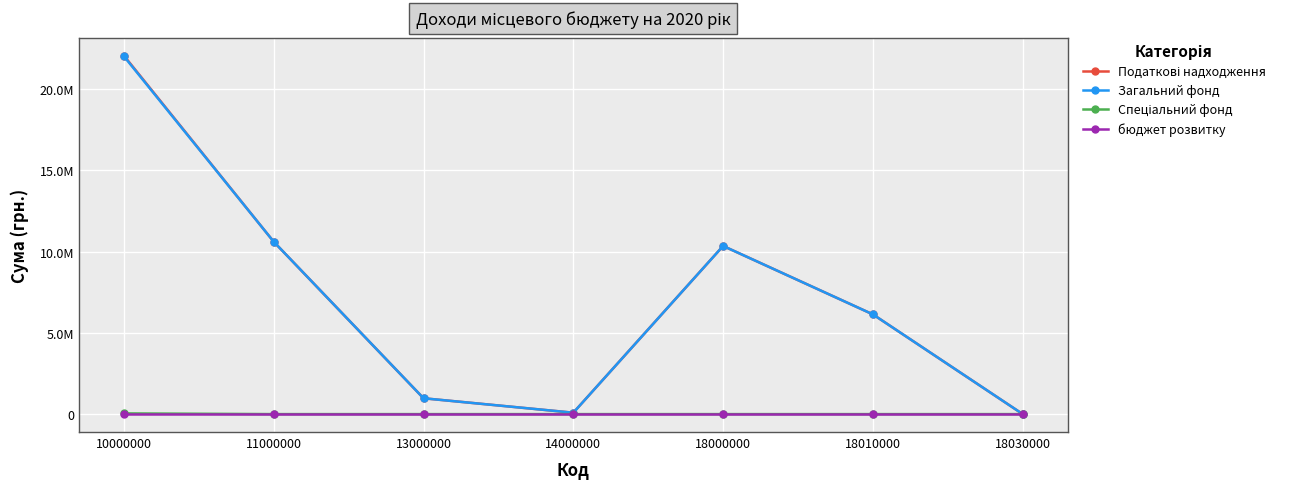

Rank the categories by Загальний фонд value from lowest to highest.

18030000, 14000000, 13000000, 18010000, 18000000, 11000000, 10000000